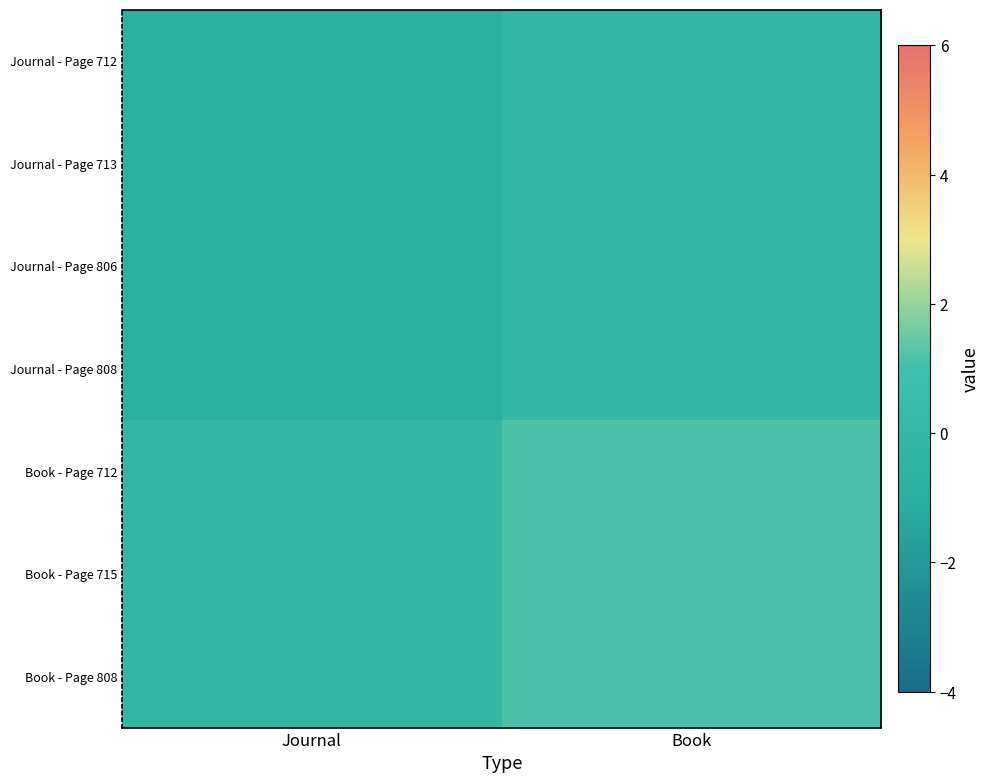

At which category is the sum across all series the highest?

Book